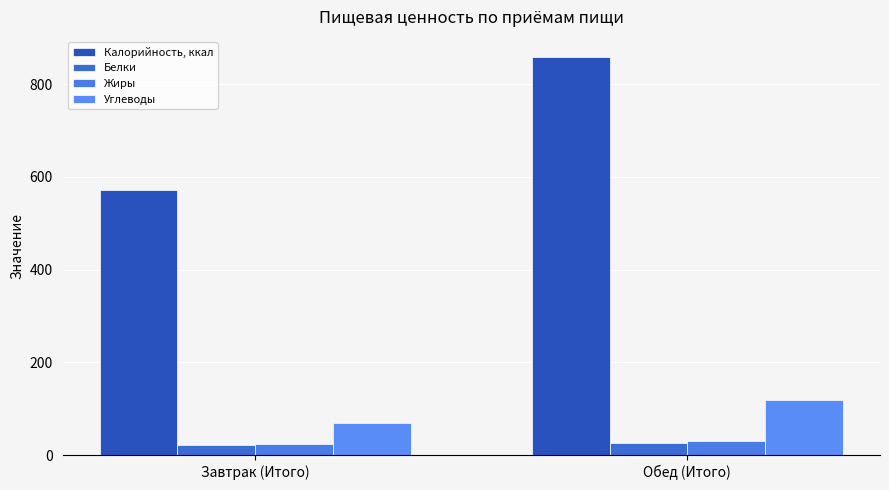

Reading right to left, list all the values displayed in this chart.

Калорийность, ккал: Обед (Итого)=859.0	Завтрак (Итого)=571.9
Белки: Обед (Итого)=27.3	Завтрак (Итого)=21.8
Жиры: Обед (Итого)=30.6	Завтрак (Итого)=23.4
Углеводы: Обед (Итого)=118.8	Завтрак (Итого)=68.7